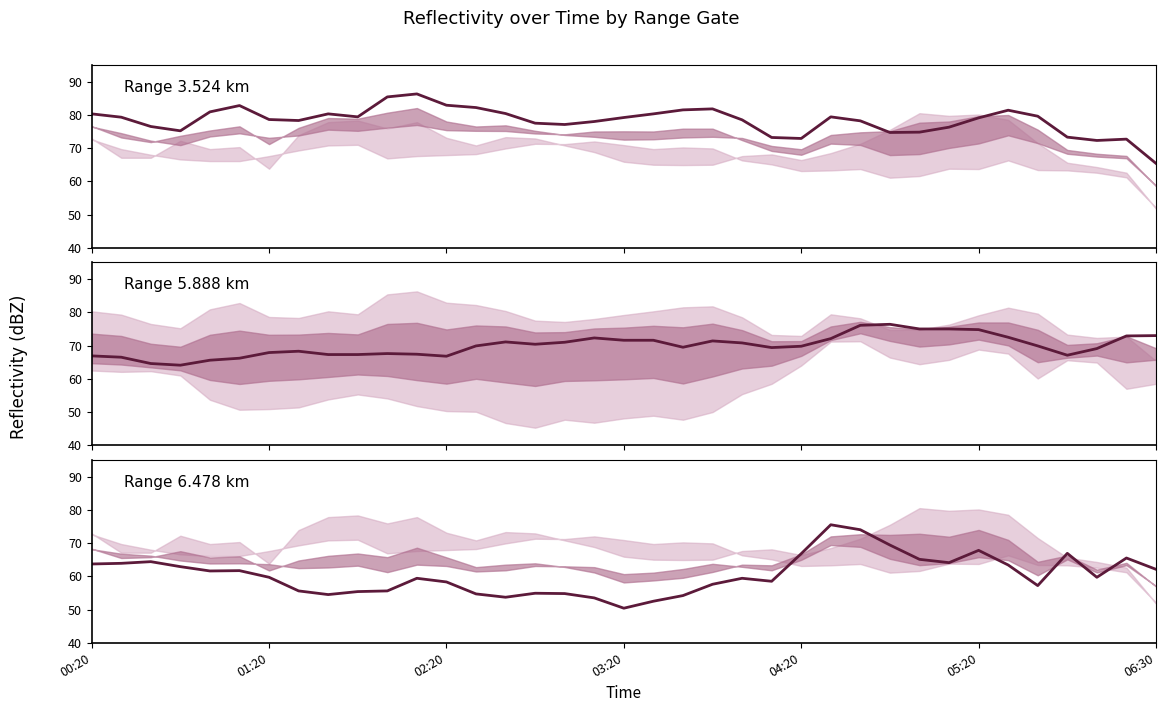

What is the value of the Range gate 6.478 point at the 35th from the left?

59.7